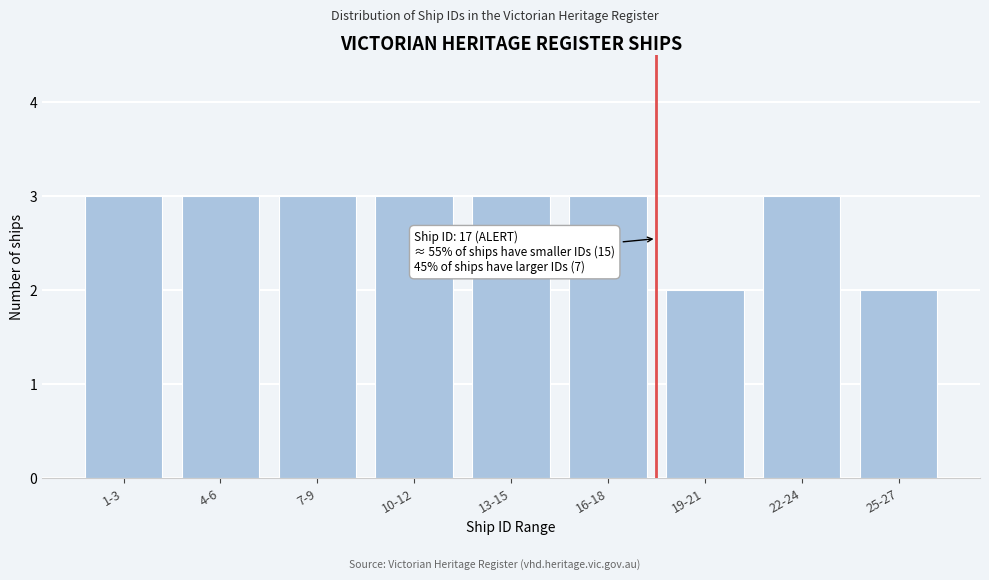

Reading left to right, what are all the values shown in this chart?

1-3=3	4-6=3	7-9=3	10-12=3	13-15=3	16-18=3	19-21=2	22-24=3	25-27=2